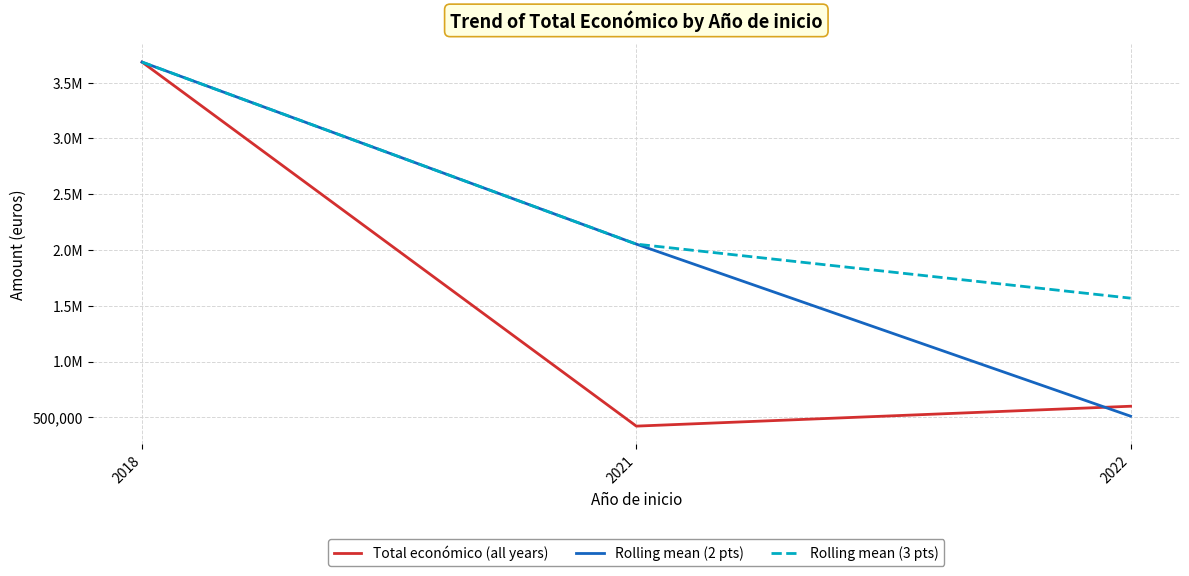

Does the chart have visible grid lines?

Yes